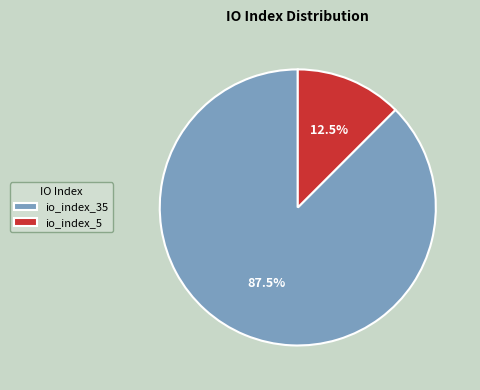

Rank the categories by value from highest to lowest.

io_index_35, io_index_5